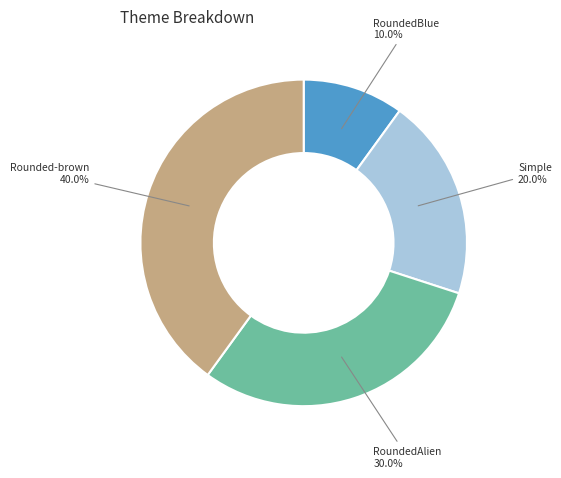

What is the total percentage of Simple and RoundedBlue?

30.0%